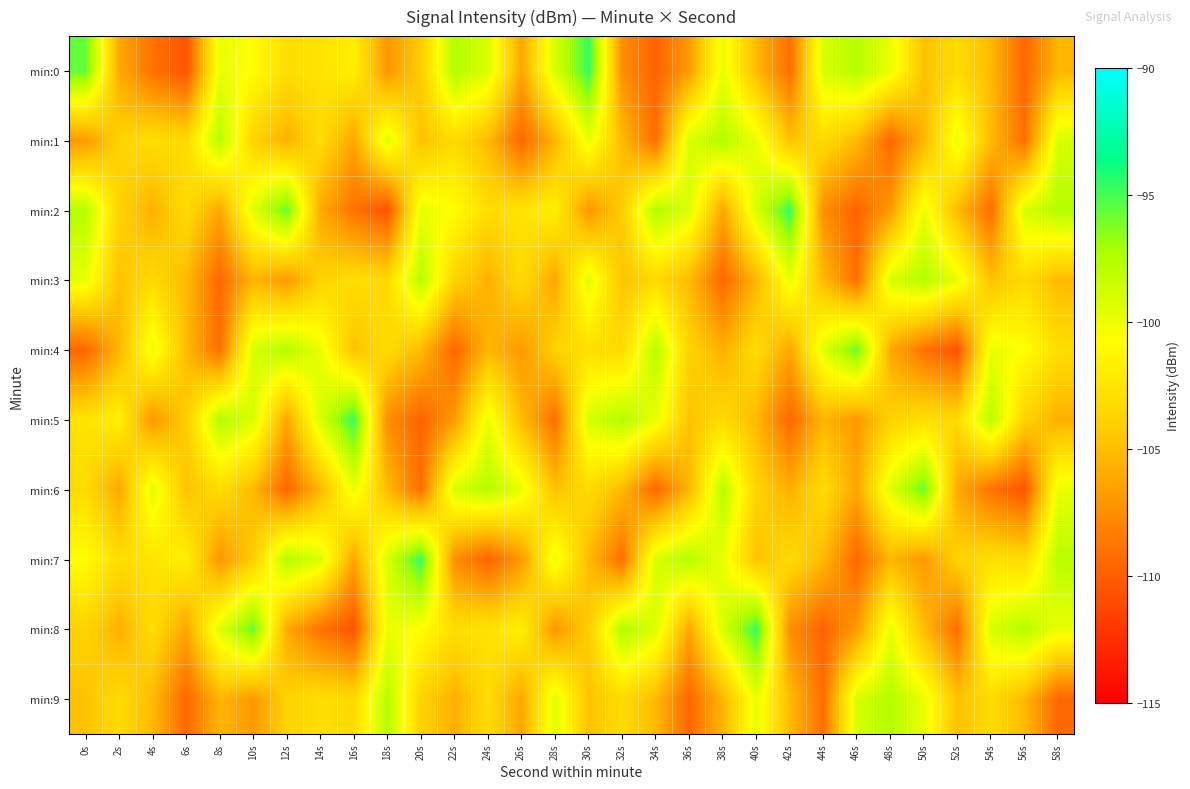

Which has a higher value, 38s or 4s?

38s